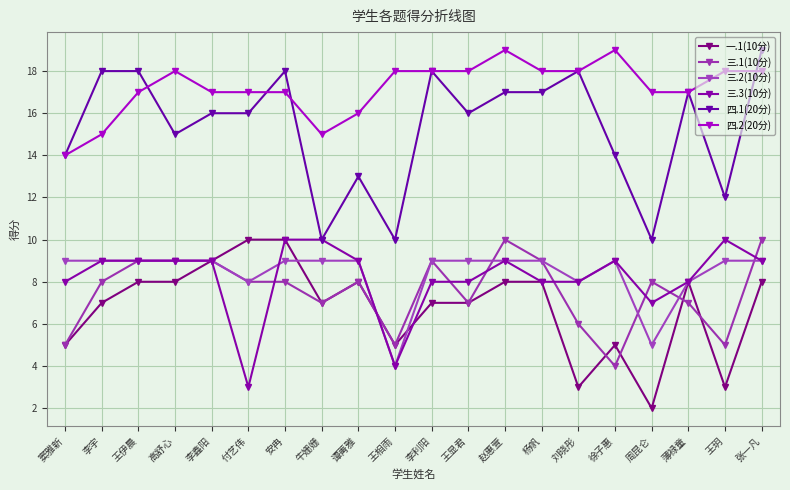

Where is the first local maximum for 四.1(20分)?

安冉